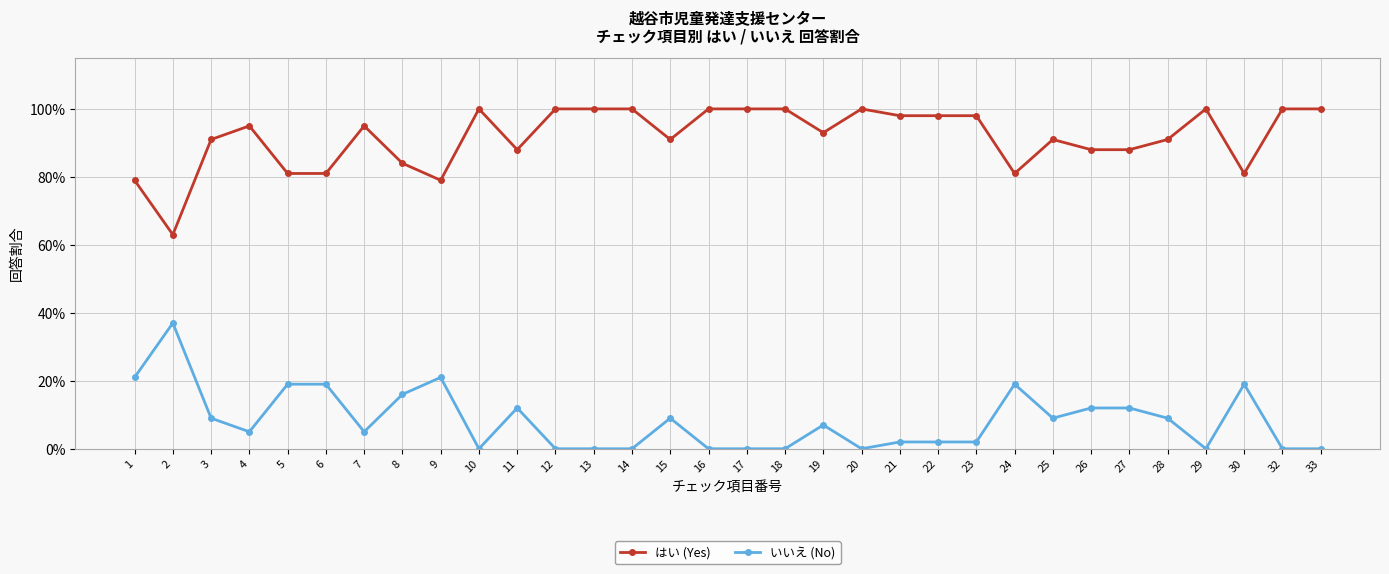

Which label corresponds to the smallest value in the chart?

10